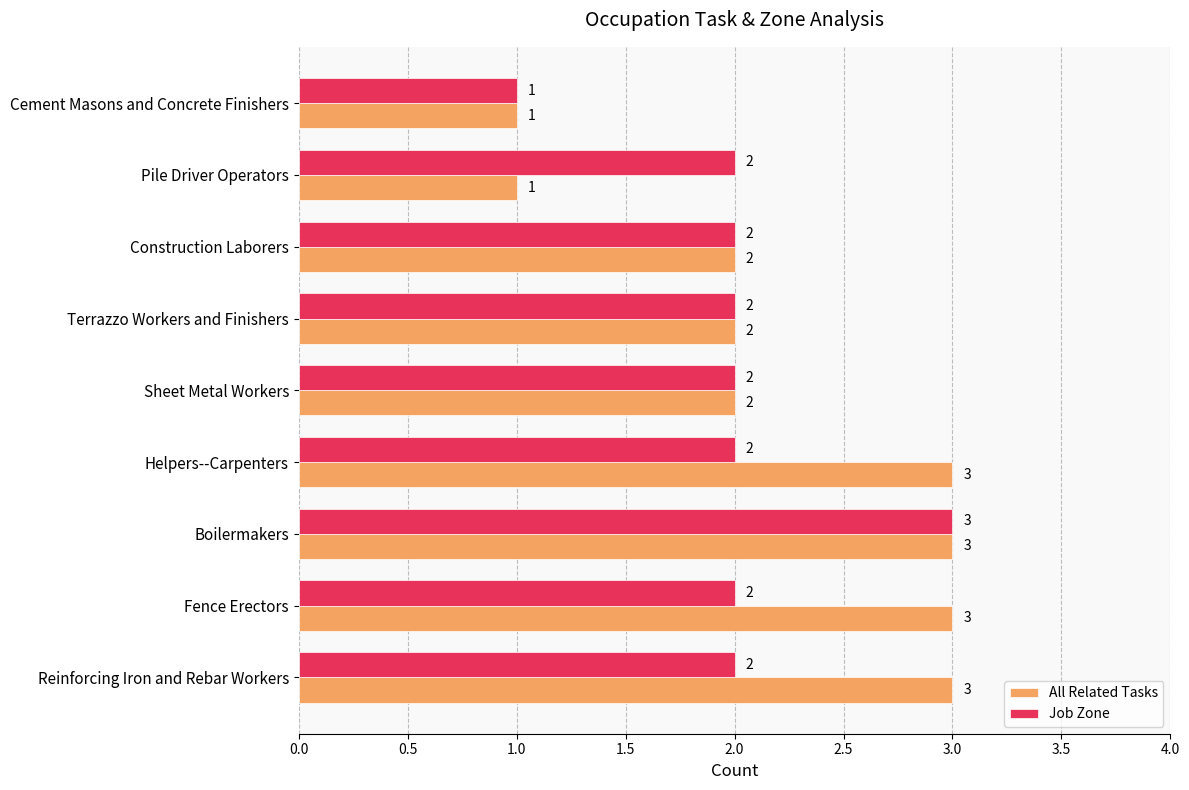

What is the total value across all series at Fence Erectors?

5